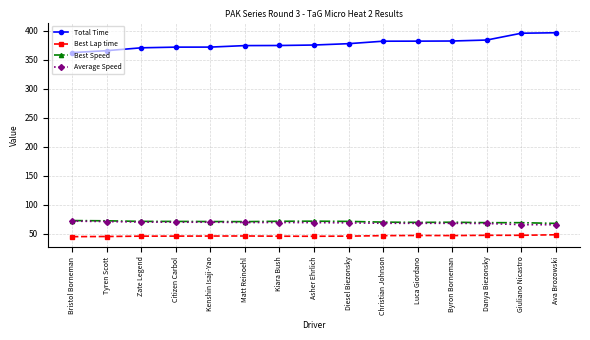

Read the Best Lap time value at Diesel Biezonsky.

45.6